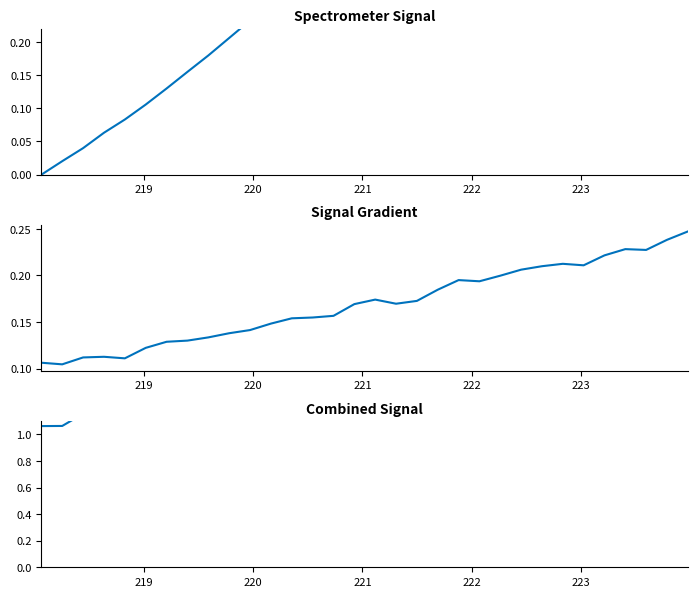

What is the average value of the col_1 gradient series?

0.2